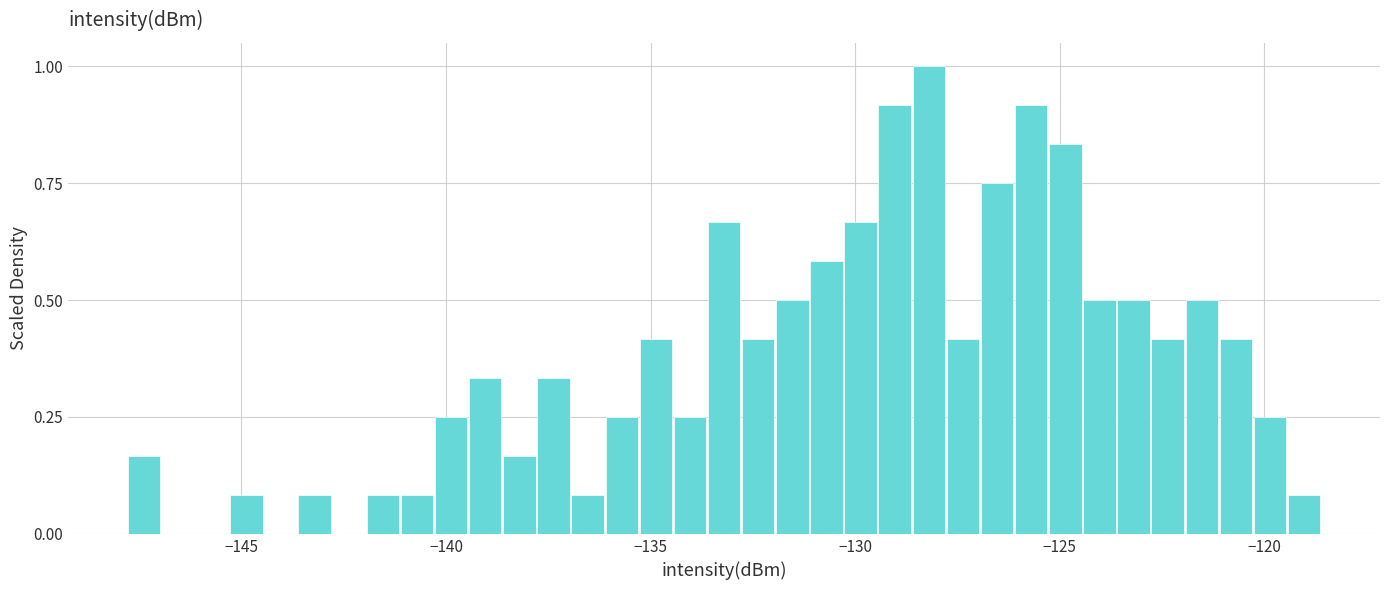

Around what value on the x-axis is the tallest bar? Give the approximate position of its centre, as read against the axis.

-128.0